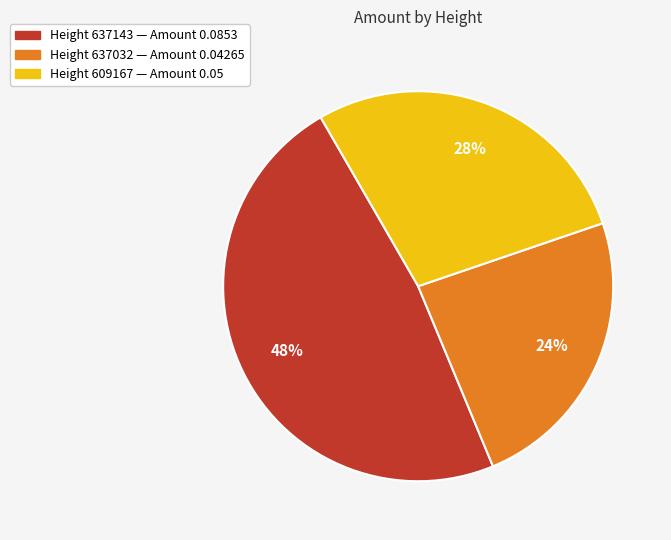

To the nearest percent, what is the difference between the largest and smallest slice percentages?

24%